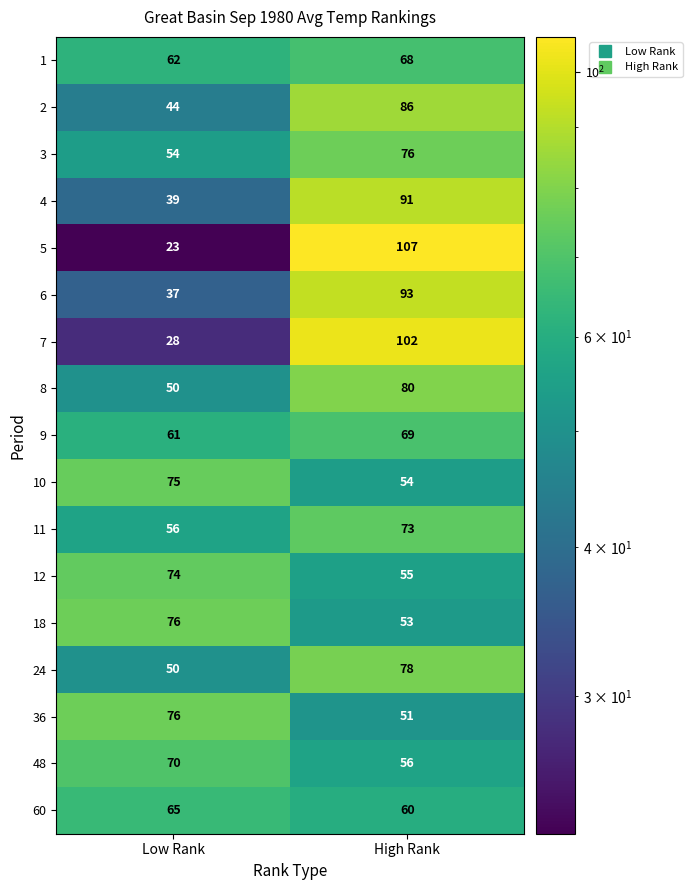

Rank the categories by 18 value from lowest to highest.

High Rank, Low Rank